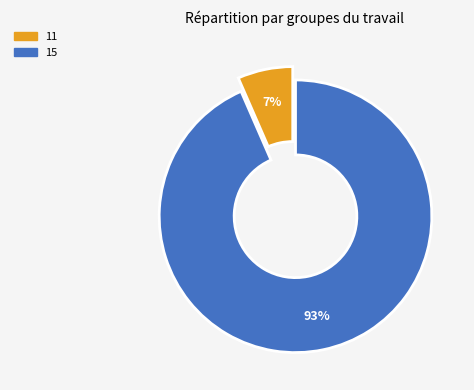

Which category has the smallest portion of the pie?

11